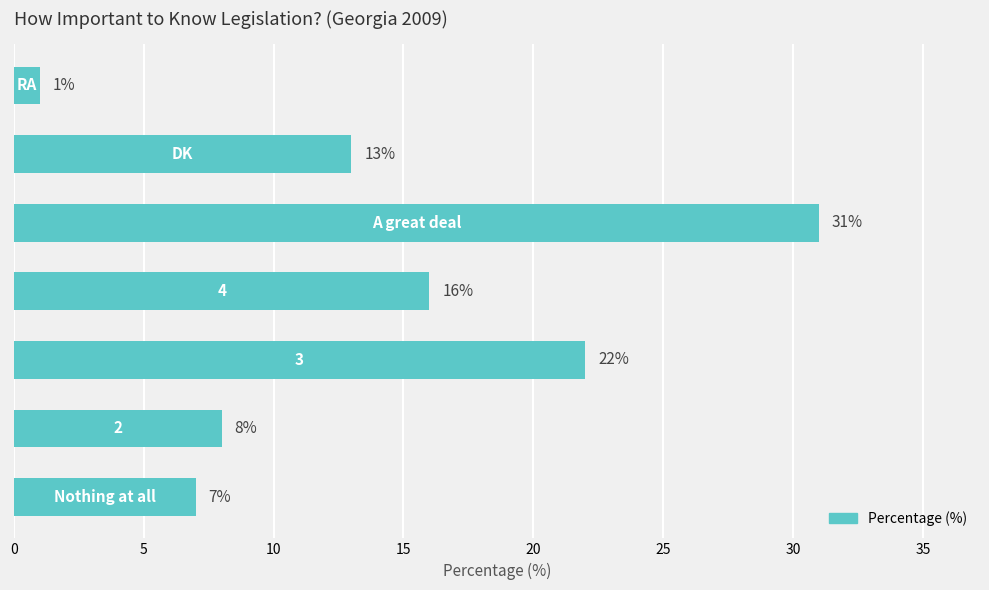

Reading bottom to top, list all the values displayed in this chart.

7	8	22	16	31	13	1